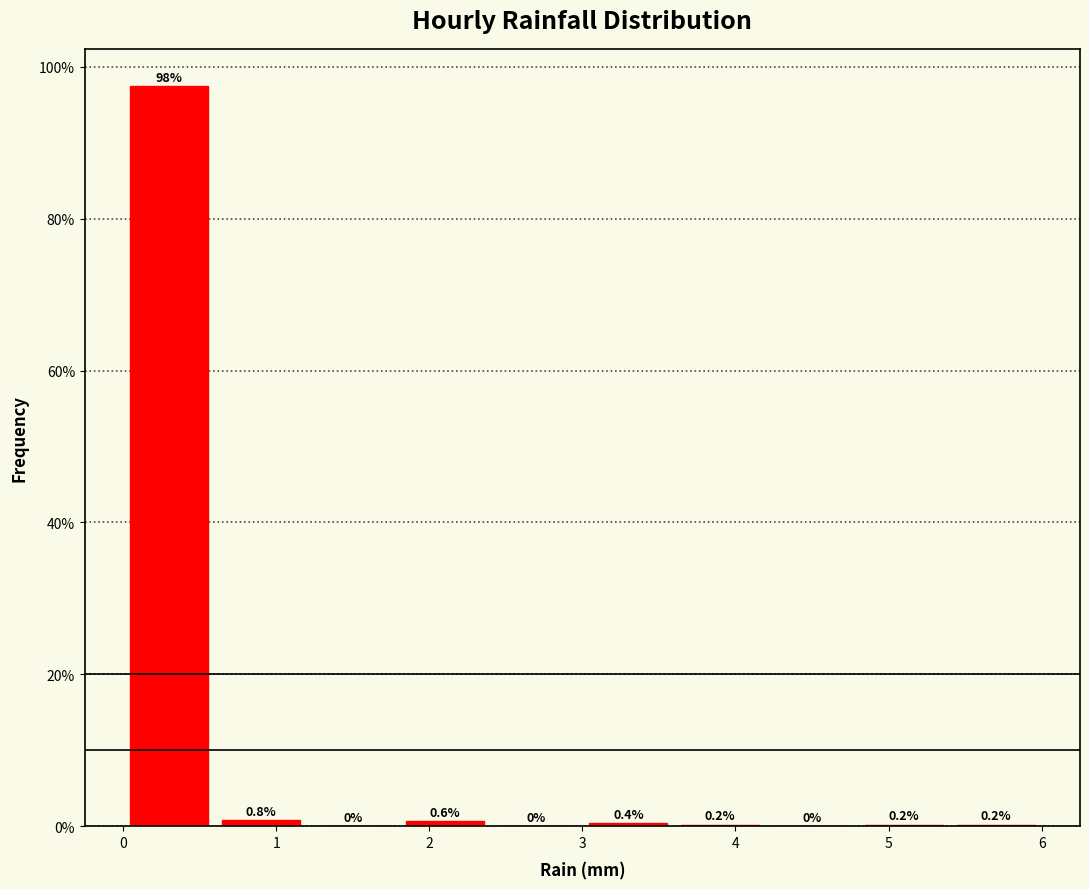

Which range on the x-axis has the tallest bar?

0.0 to 0.6